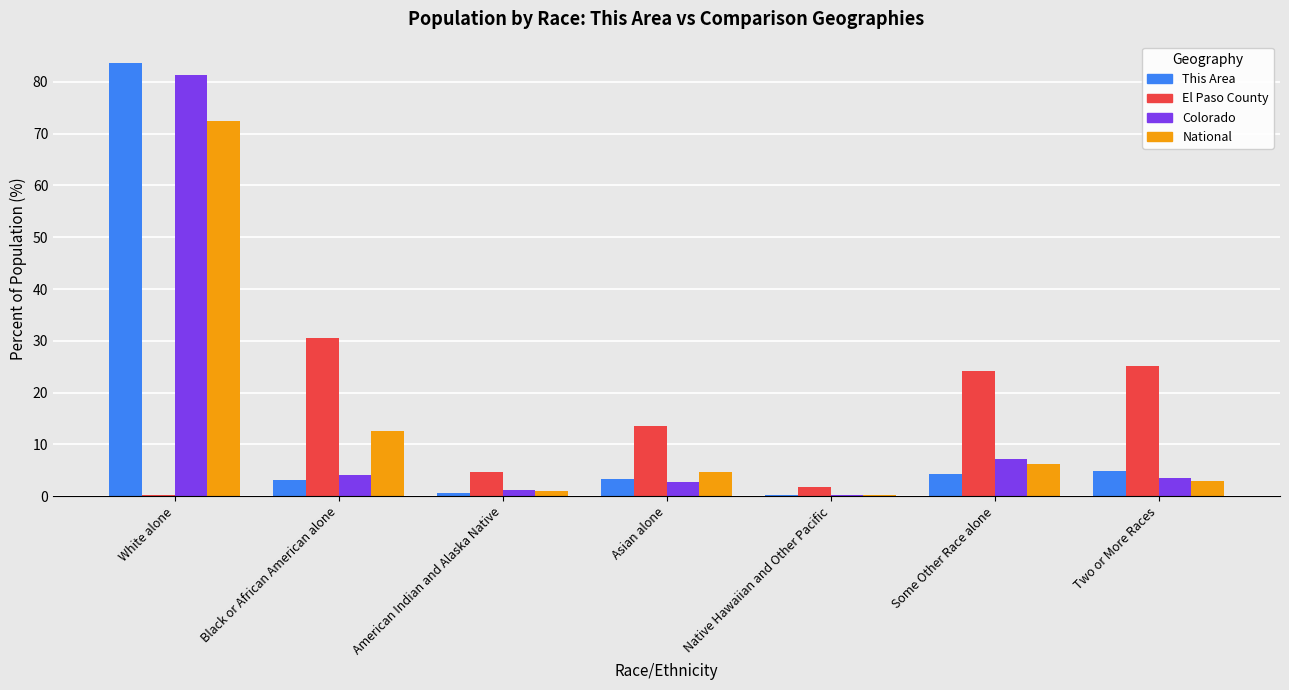

What is the approximate value of National at Black or African American alone?

12.6